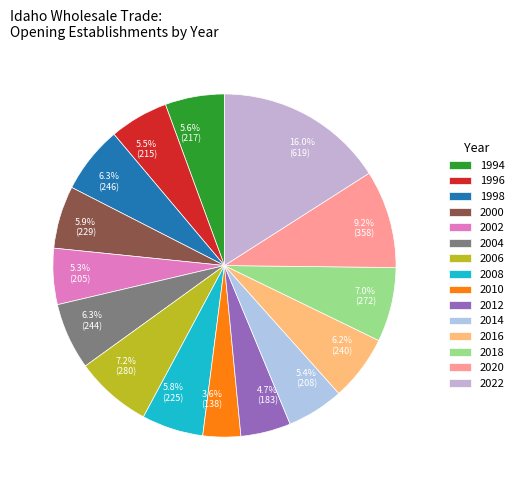

How much of the chart is everything except 5.5% (215)?

94.5%